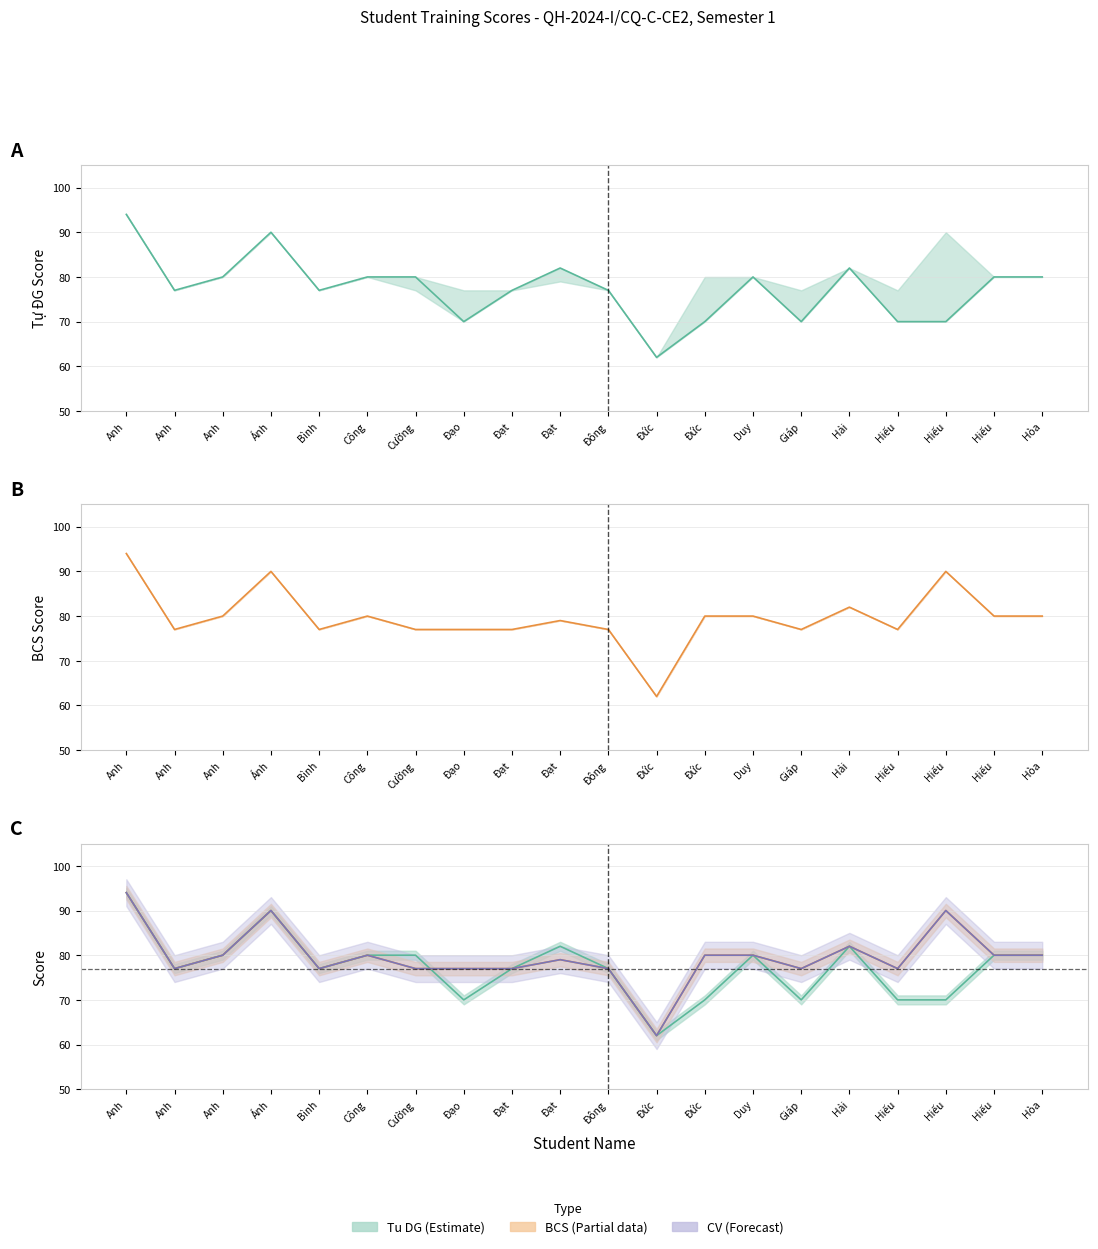

Rank the series at Đông from lowest to highest value.

Tu DG, BCS